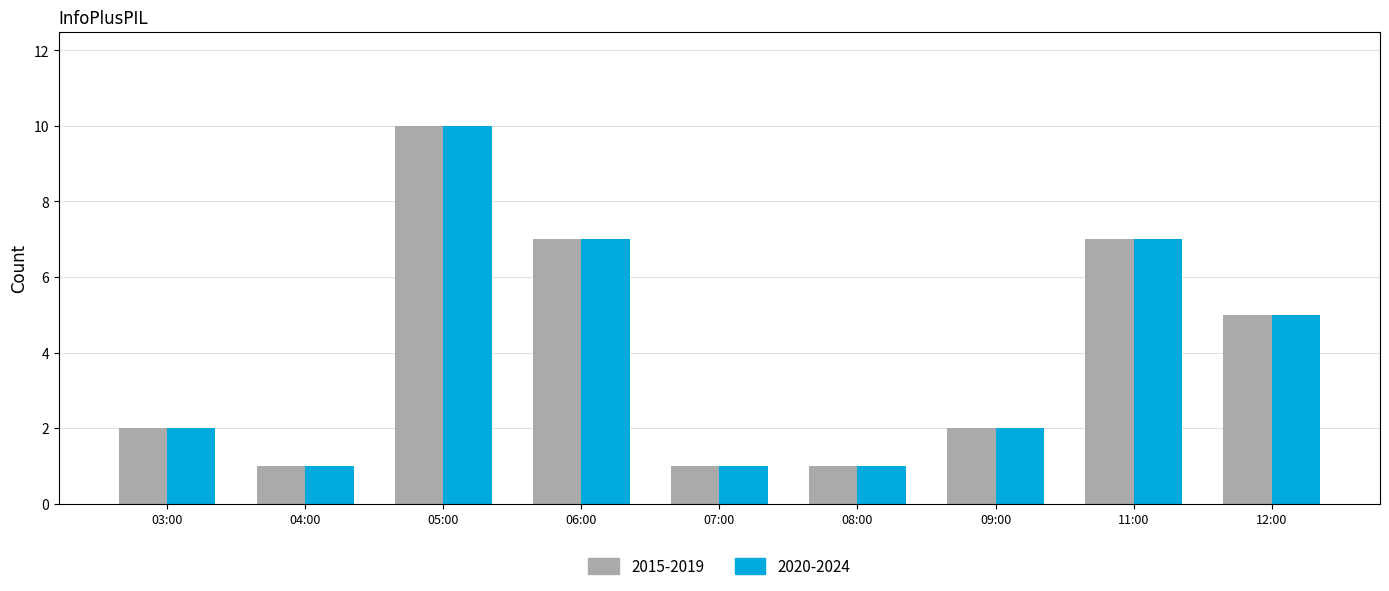

The 2015-2019 series shows 5 at 12:00. True or false?

True